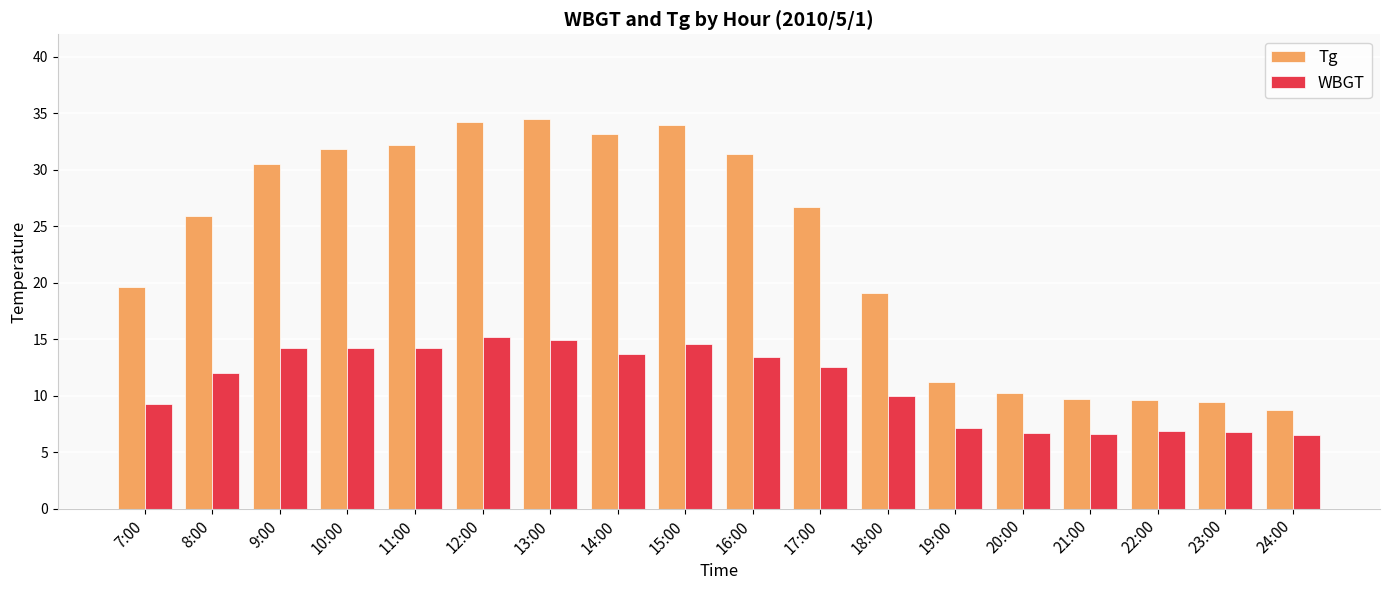

What is the minimum value for Tg?

8.7